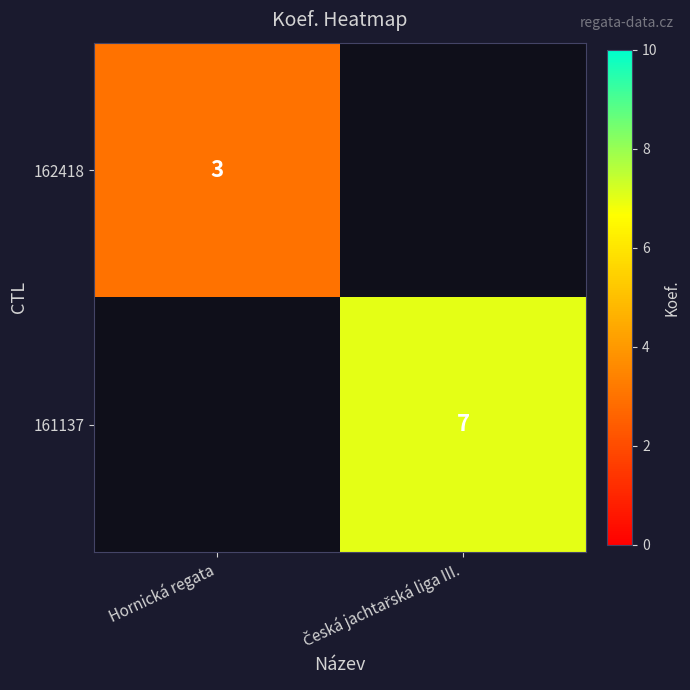

True or false: 162418 has a value of 1 at Hornická regata.

False